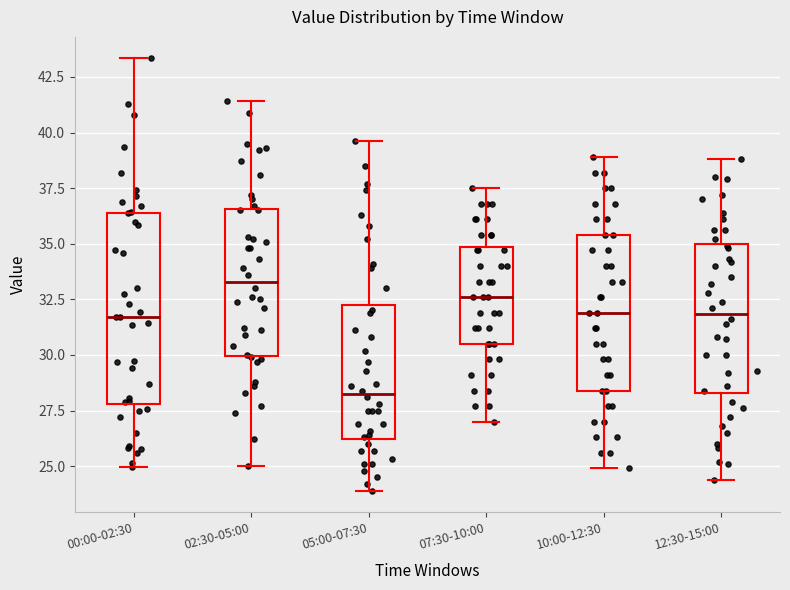

Reading left to right, transcribe this box plot: for each box, give where its median line is, the range the box spans, and where its two whiskers end, as read against the y-axis. The values are not printed on the chart, so give them approximately, as read against the axis.

00:00-02:30: median 31.5, box 28.0 to 36.5, whiskers 25.0 to 43.5
02:30-05:00: median 33.5, box 30.0 to 36.5, whiskers 25.0 to 41.5
05:00-07:30: median 28.5, box 26.0 to 32.5, whiskers 24.0 to 39.5
07:30-10:00: median 32.5, box 30.5 to 35.0, whiskers 27.0 to 37.5
10:00-12:30: median 32.0, box 28.5 to 35.5, whiskers 25.0 to 39.0
12:30-15:00: median 32.0, box 28.5 to 35.0, whiskers 24.5 to 39.0